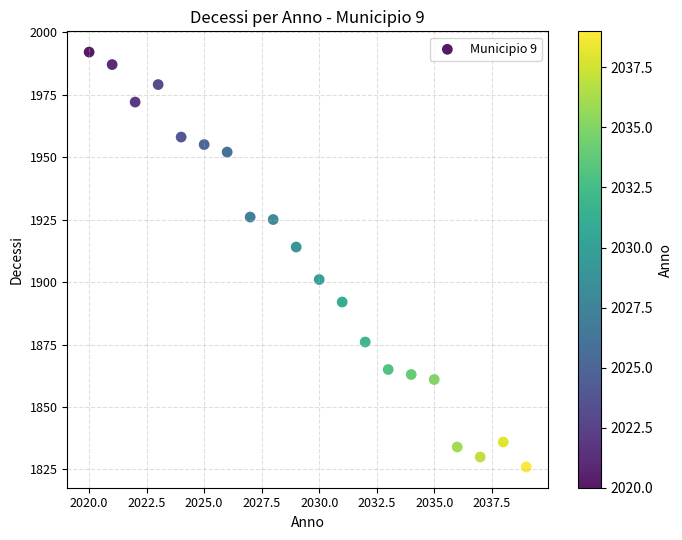

What Y value in the scatter plot is closest to 1909?

1914